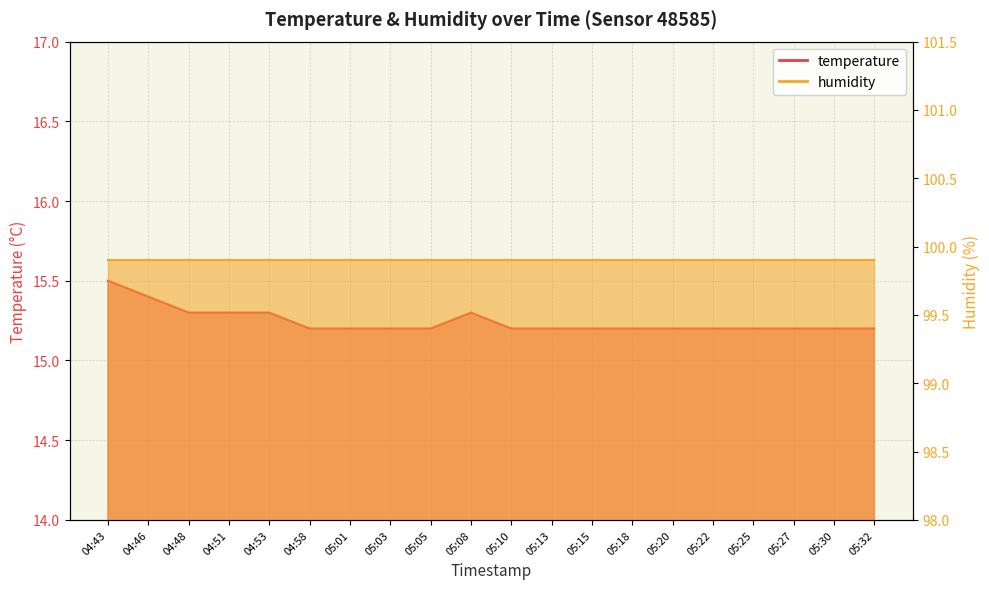

What is the value of the 13th point from the left?

15.2